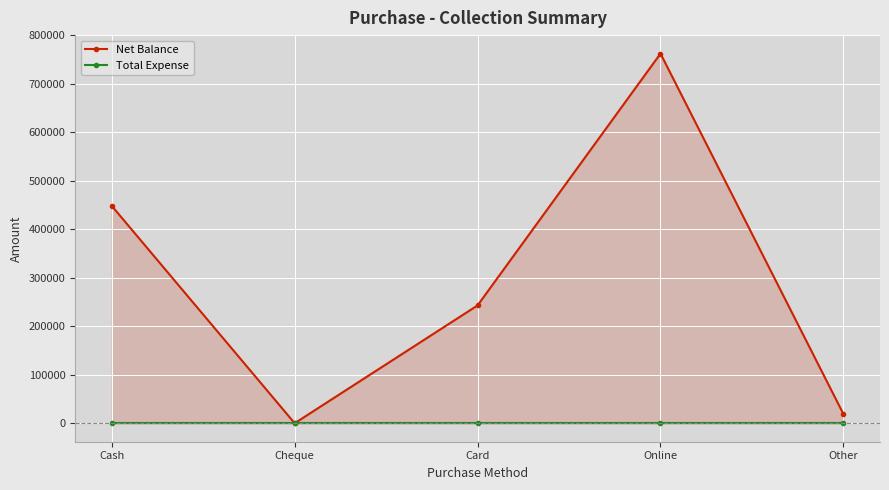

At how many categories does at least one series exceed 317130?

2